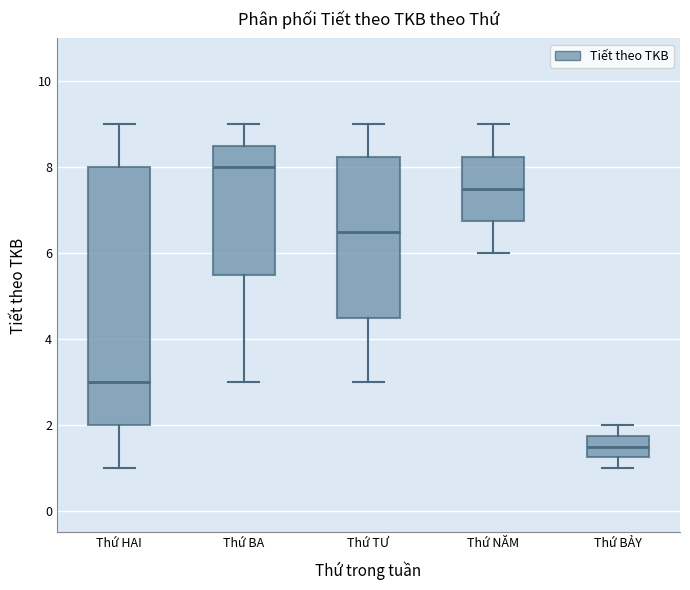

Reading left to right, transcribe this box plot: for each box, give where its median line is, the range the box spans, and where its two whiskers end, as read against the y-axis. The values are not printed on the chart, so give them approximately, as read against the axis.

Thứ HAI: median 3.0, box 2.0 to 8.0, whiskers 1.0 to 9.0
Thứ BA: median 8.0, box 5.6 to 8.6, whiskers 3.0 to 9.0
Thứ TƯ: median 6.6, box 4.6 to 8.2, whiskers 3.0 to 9.0
Thứ NĂM: median 7.6, box 6.8 to 8.2, whiskers 6.0 to 9.0
Thứ BẢY: median 1.6, box 1.2 to 1.8, whiskers 1.0 to 2.0